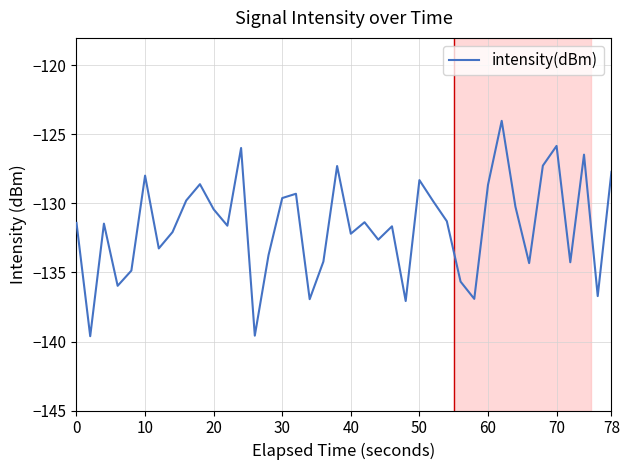

What is the smallest value displayed?

-139.6